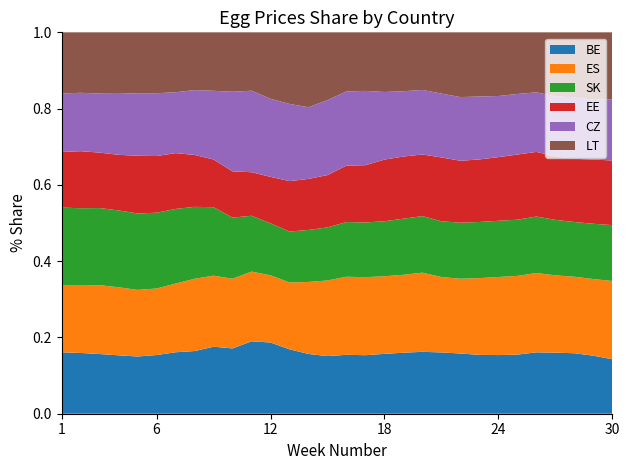

Reading left to right, extract all data points from this chart.

BE: 120.6	120.6	117.4	114.7	114.3	119.5	127.2	138.9	163.0	173.3	202.2	202.9	183.8	159.1	143.8	137.9	136.4	134.6	132.9	129.8	127.5	123.5	119.1	118.9	119.5	123.8	124.6	123.9	118.7	109.5
ES: 132.1	134.8	135.4	133.7	133.0	135.4	142.2	160.2	172.8	184.8	194.7	191.5	190.8	191.8	188.6	182.8	181.8	174.5	169.7	166.1	156.8	153.4	155.3	158.2	159.1	160.1	157.9	156.7	156.7	157.2
SK: 152.2	152.3	151.8	150.9	152.7	154.3	154.5	159.5	166.6	162.2	156.0	148.3	145.5	138.4	132.4	128.1	127.4	123.7	122.3	118.6	116.0	114.9	113.6	113.9	113.6	114.0	113.2	112.1	113.1	112.2
EE: 109.3	113.2	109.0	109.3	115.2	115.3	115.6	115.1	116.0	122.7	121.6	132.4	144.0	136.0	130.5	132.2	133.4	138.6	135.4	129.3	132.7	127.0	126.5	129.0	131.7	130.4	129.8	129.4	131.4	129.8
CZ_EUR: 114.8	115.9	116.0	119.8	124.9	127.9	126.0	143.7	167.2	211.3	227.7	222.5	220.3	190.9	187.1	173.5	173.1	152.0	142.2	135.4	132.9	130.6	127.3	123.9	122.5	120.2	122.6	125.9	122.4	122.6
LT_EUR: 120.1	119.9	120.5	120.8	121.7	123.9	124.0	128.0	142.2	157.7	163.0	189.3	204.4	199.4	169.0	138.4	136.4	134.1	128.3	120.8	127.4	132.8	129.8	129.1	124.6	121.1	130.5	133.2	137.8	134.8